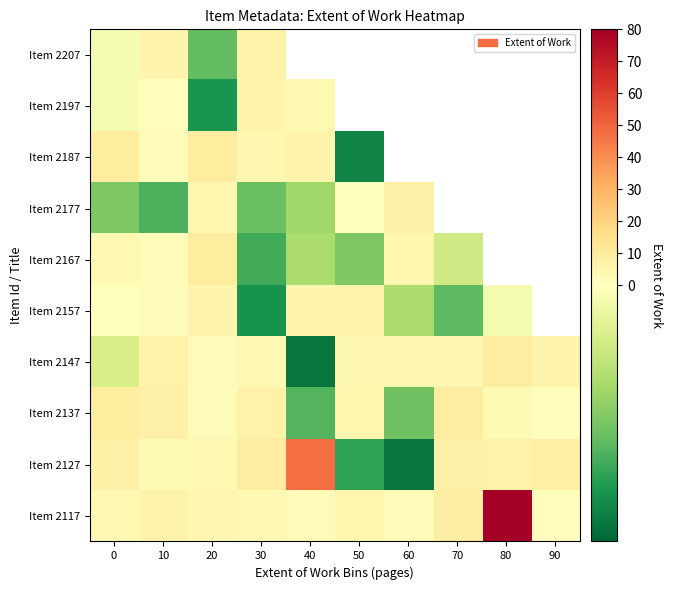

What is the difference between the highest and lowest values at 20?

13.9